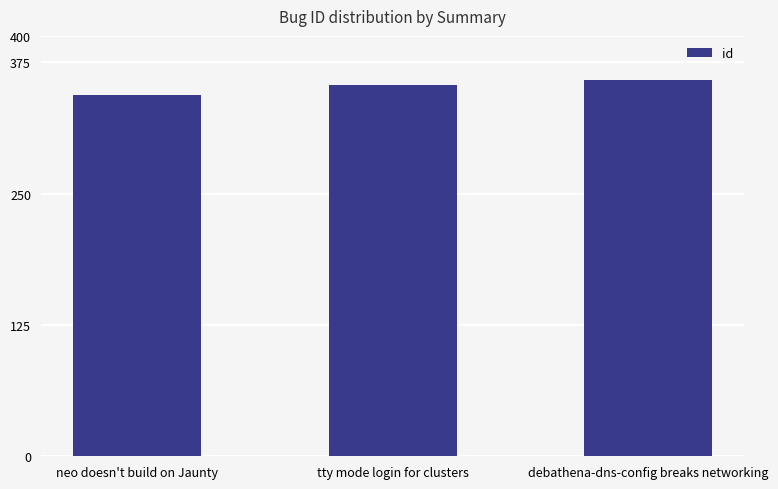

Is it true that the value at debathena-dns-config breaks networking is 358?

True